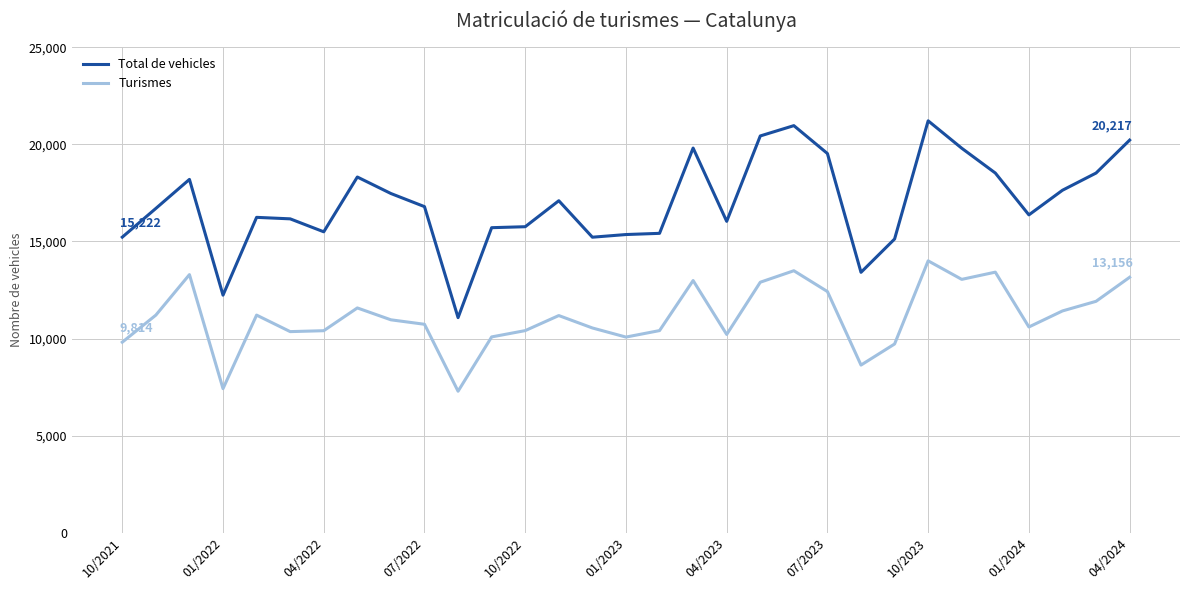

Which series has the largest total across all categories?

Total de vehicles